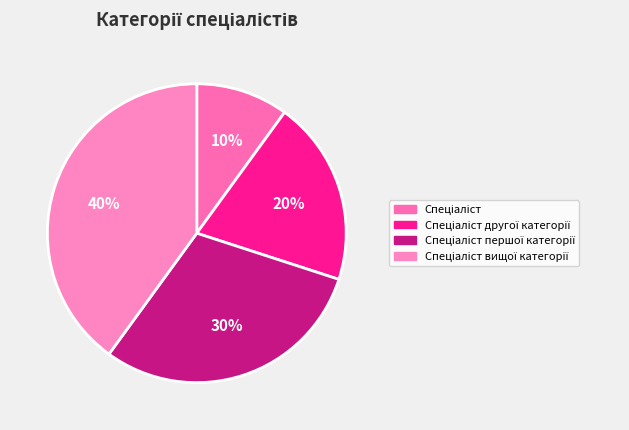

How many slices are in this pie chart?

4